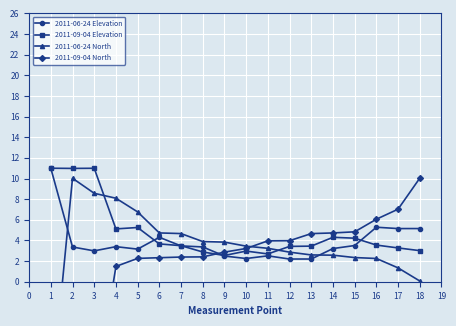

Is it true that 2011-09-04 Elevation equals 3.3 at 17?

True